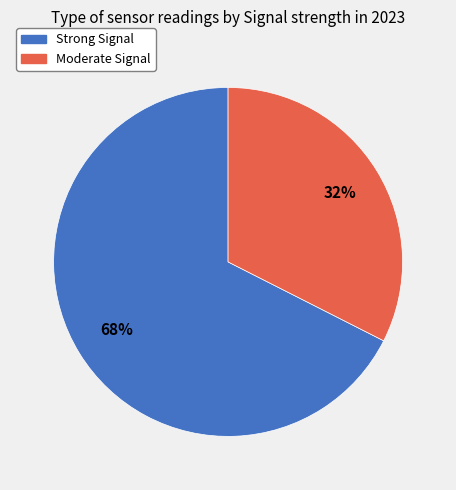

Does any single category account for the majority?

Yes